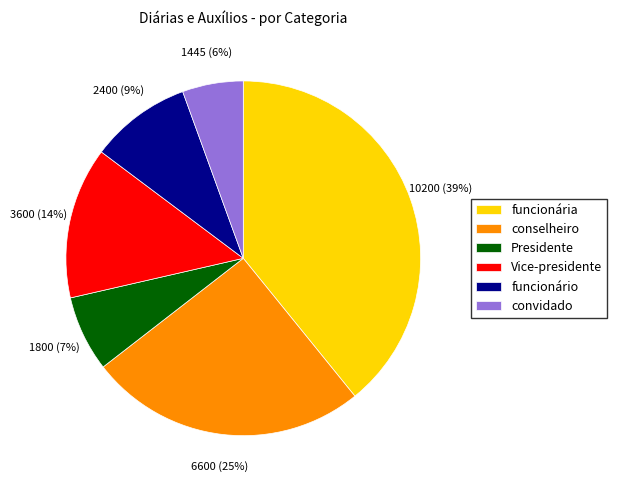

To the nearest percent, what is the difference between the conselheiro and funcionária slice percentages?

14%